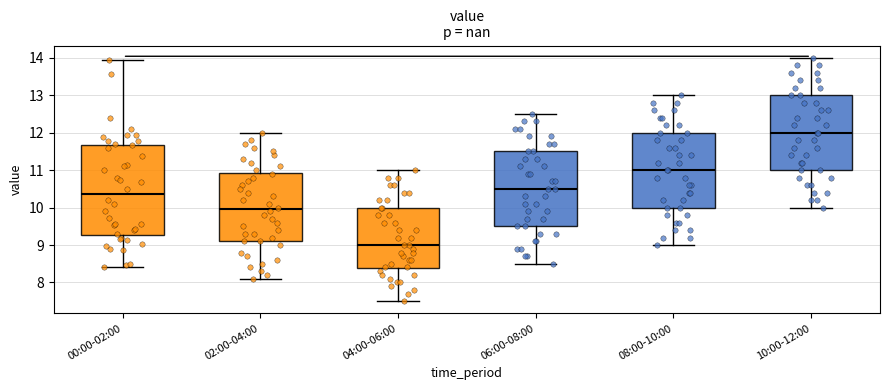

Comparing the boxes themselves (not the whiskers), which one is the tallest?

00:00-02:00